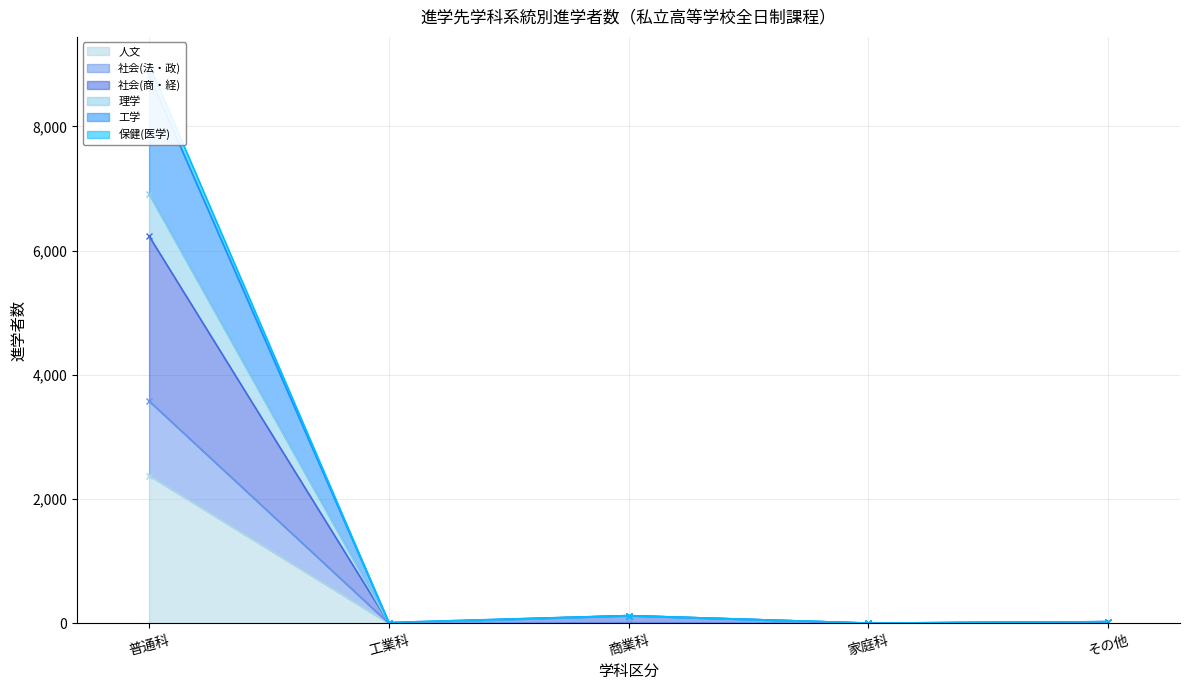

What is the maximum value for 社会(商・経)?

6235